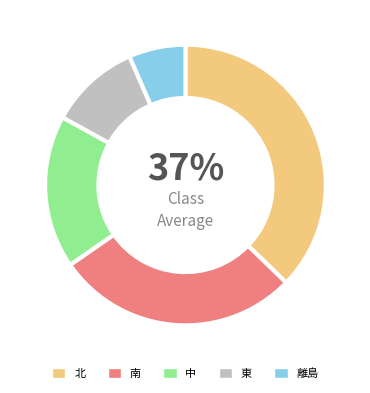

What is the largest slice in the pie chart?

北